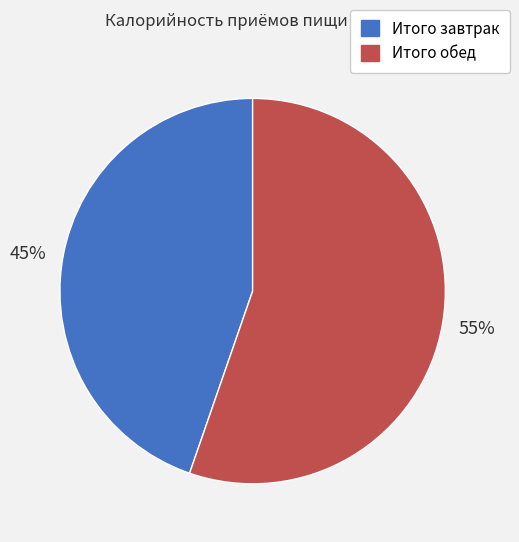

To the nearest percent, what is the average slice percentage?

50%